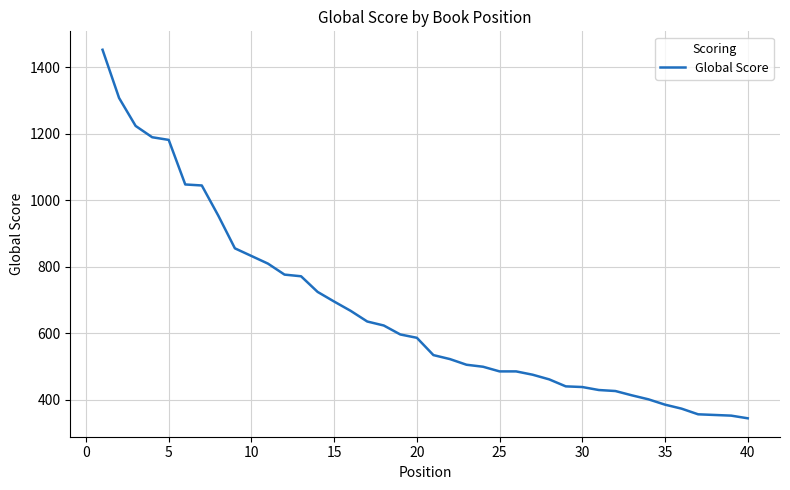

What is the greatest value displayed?

1452